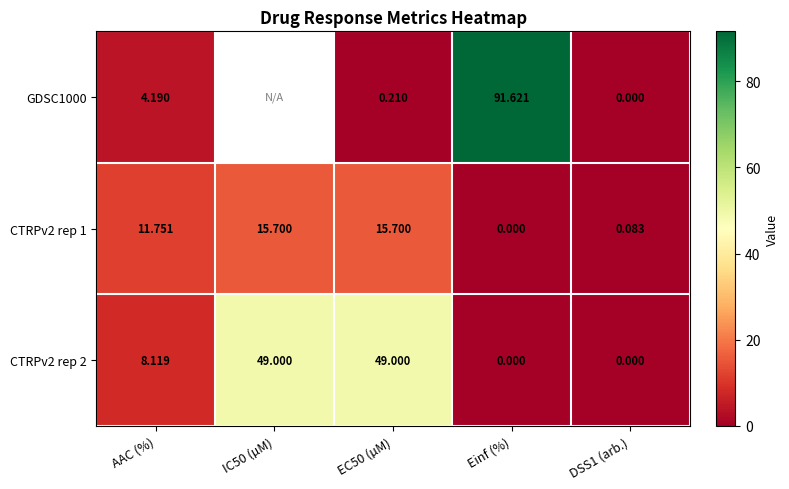

Is the value of CTRPv2 rep 1 at DSS1 (arb.) greater than the value of CTRPv2 rep 2 at DSS1 (arb.)?

Yes